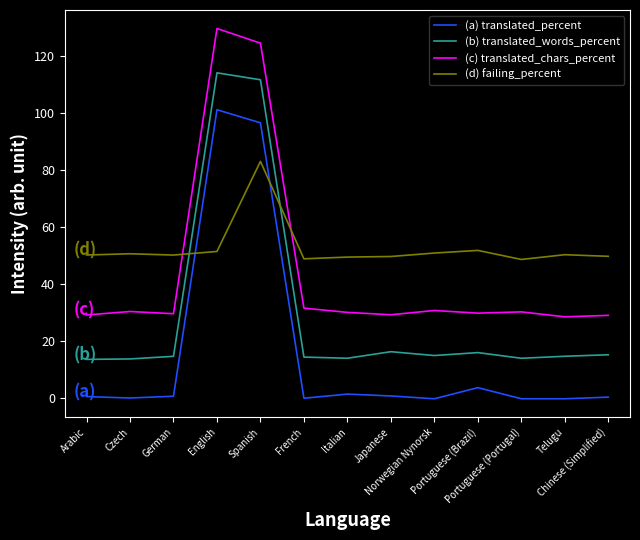

What is the difference between the maximum and minimum values in the (c) translated_chars_percent series?

101.3